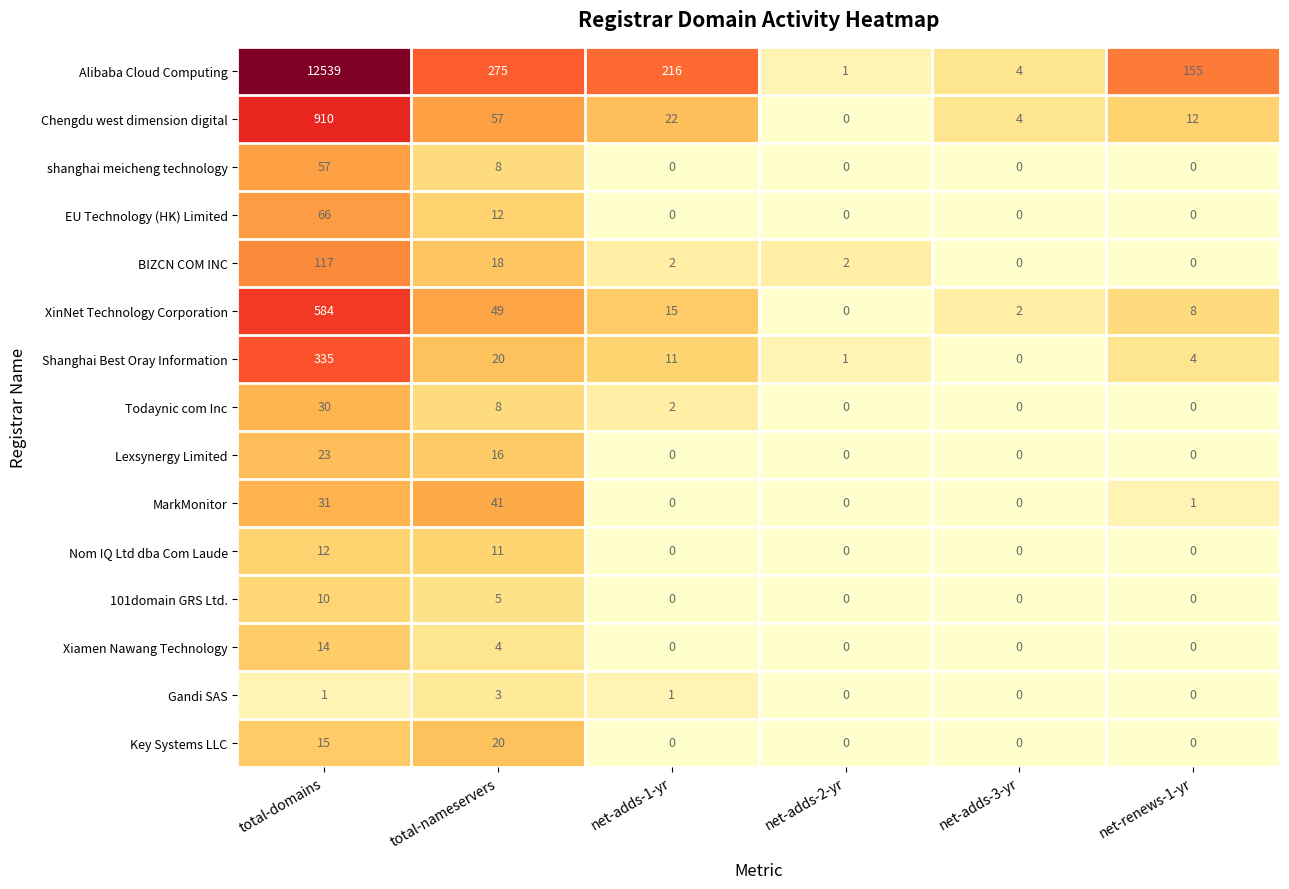

How many data points does each series have?

6